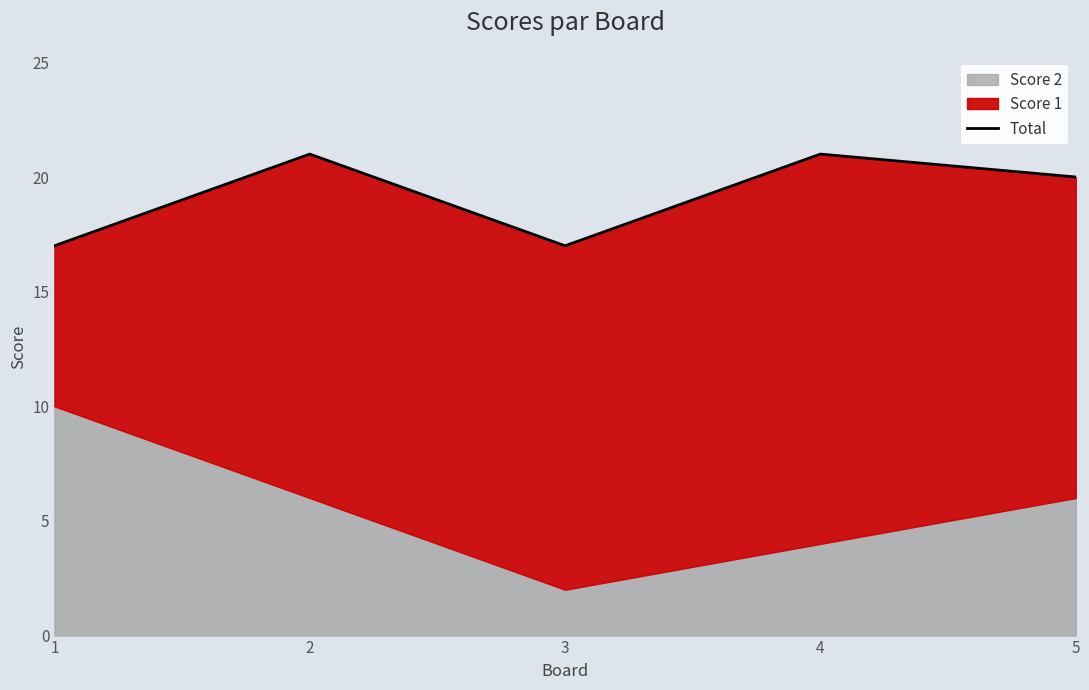

What is the difference between the maximum and minimum values?

4